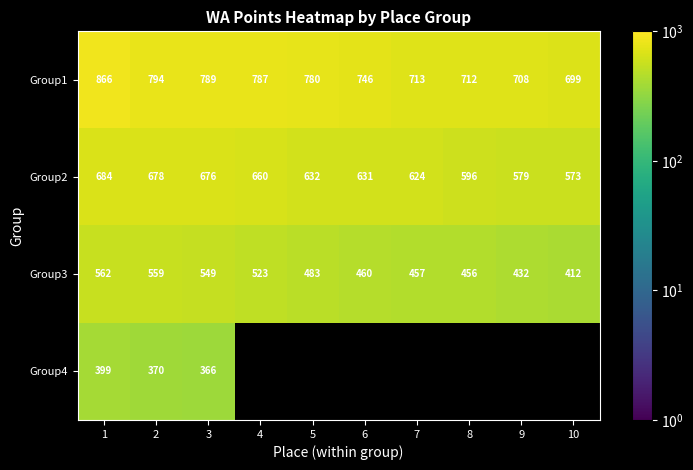

The Group3 series shows 549 at 3. True or false?

True